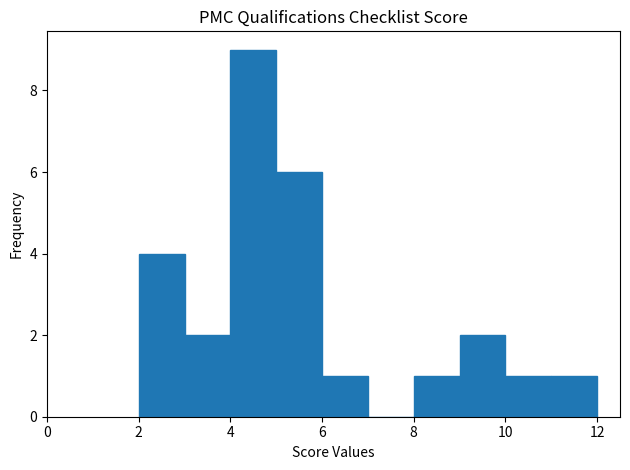

Reading left to right, list every bar in this chart as the range it spans on the x-axis followed by its height. The values are not printed on the chart, so give them approximately, as read against the axis.

2 to 3: 4
3 to 4: 2
4 to 5: 9
5 to 6: 6
6 to 7: 1
7 to 8: 0
8 to 9: 1
9 to 10: 2
10 to 11: 1
11 to 12: 1